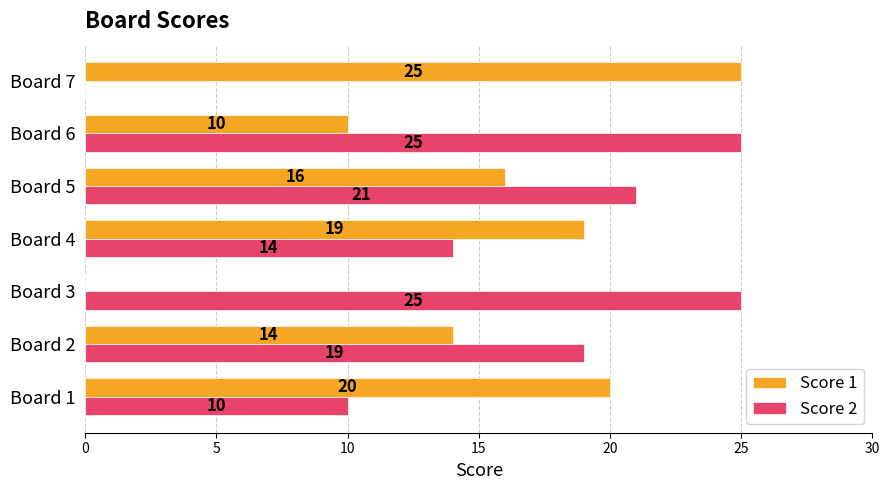

What is the sum of the Score 2 values at Board 2 and Board 5?

40